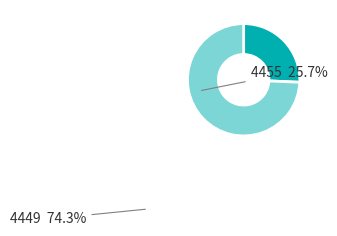

Is there a majority slice in this chart?

Yes